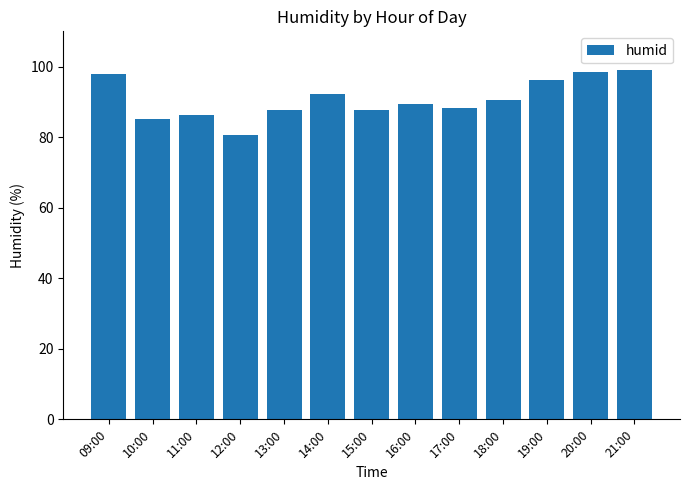

Count the number of values greater than 89.

7